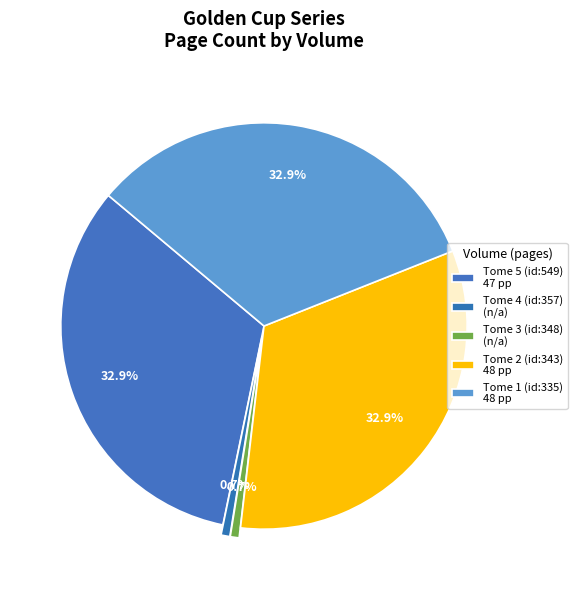

Which category has the biggest portion of the pie?

Tome 2 (id:343)